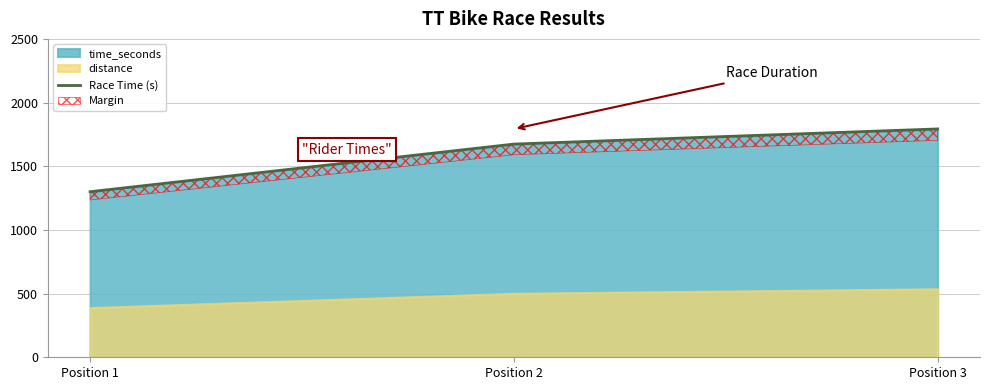

What is the change in value from Position 2 to Position 3?

+119